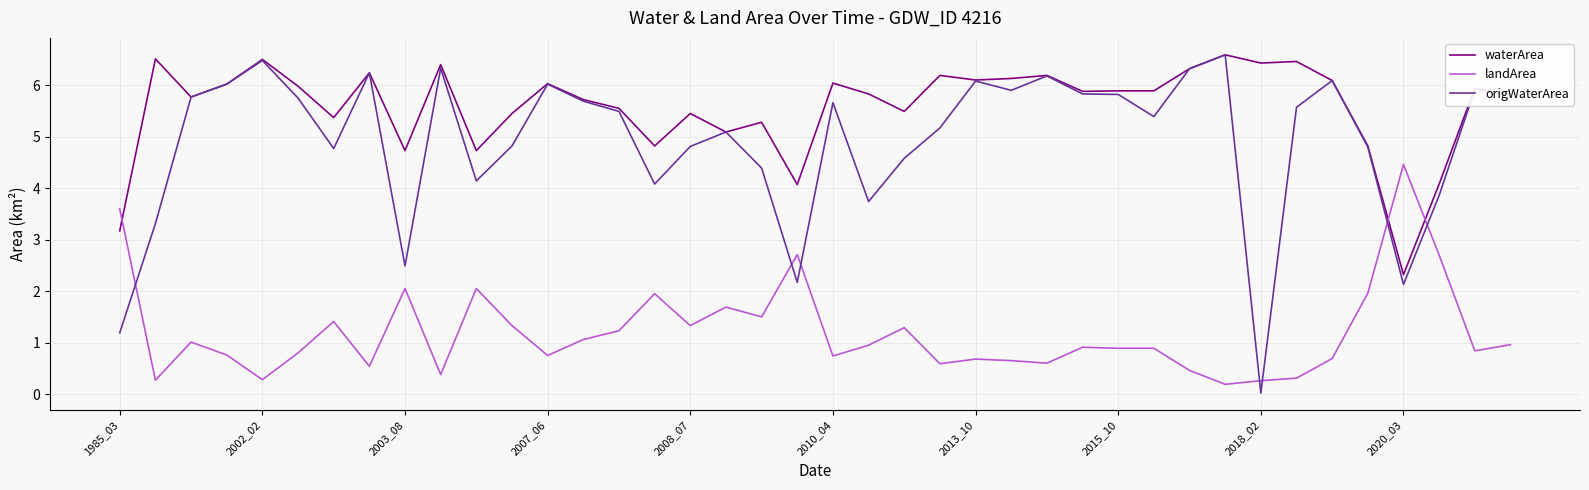

List the series in order of their overall mean, lowest first.

landArea, origWaterArea, waterArea